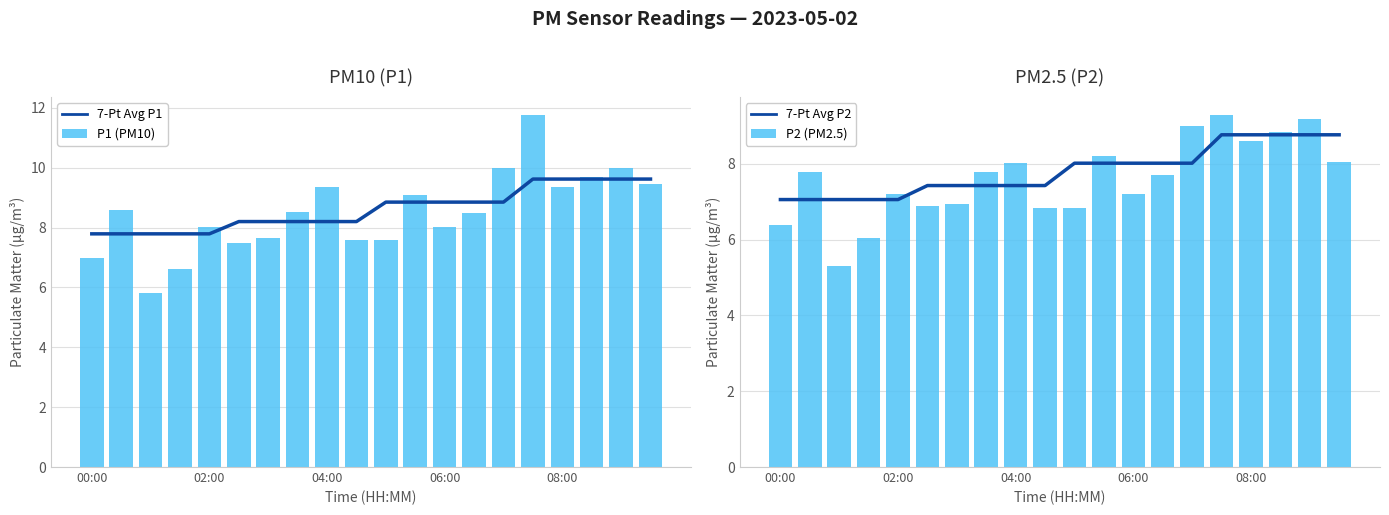

What is the sum of all 7-Pt Avg P2 values?

156.4